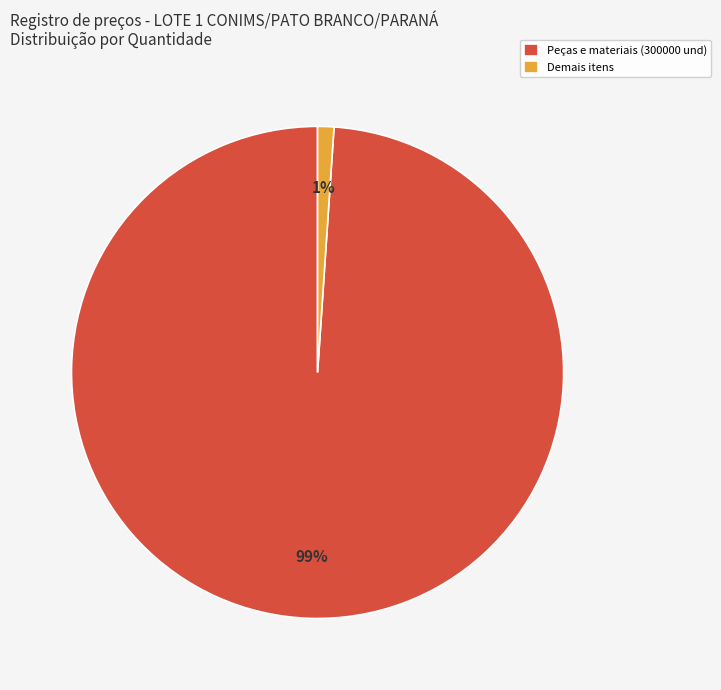

Is it true that Demais itens is 14% of the pie?

False